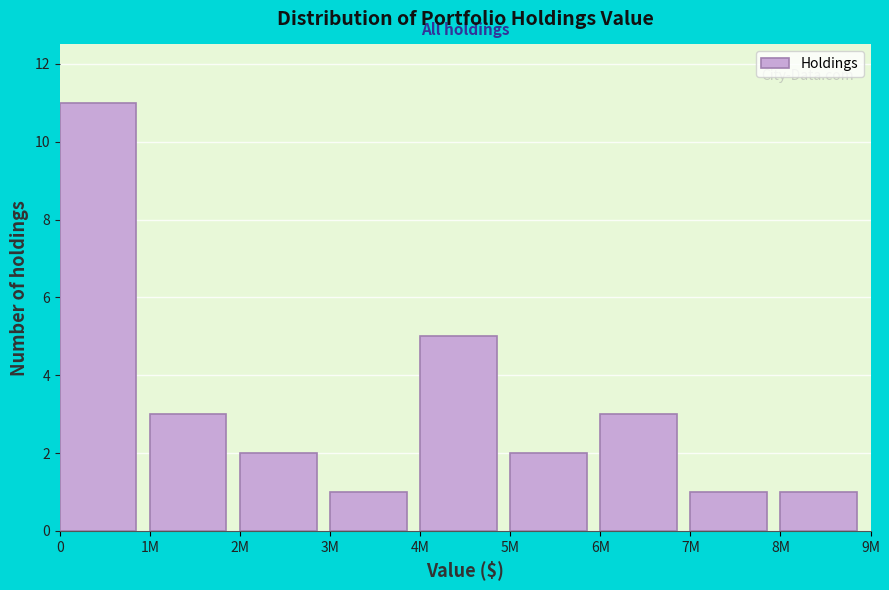

Reading left to right, what are all the values shown in this chart?

0=11	1M=3	2M=2	3M=1	4M=5	5M=2	6M=3	7M=1	8M=1